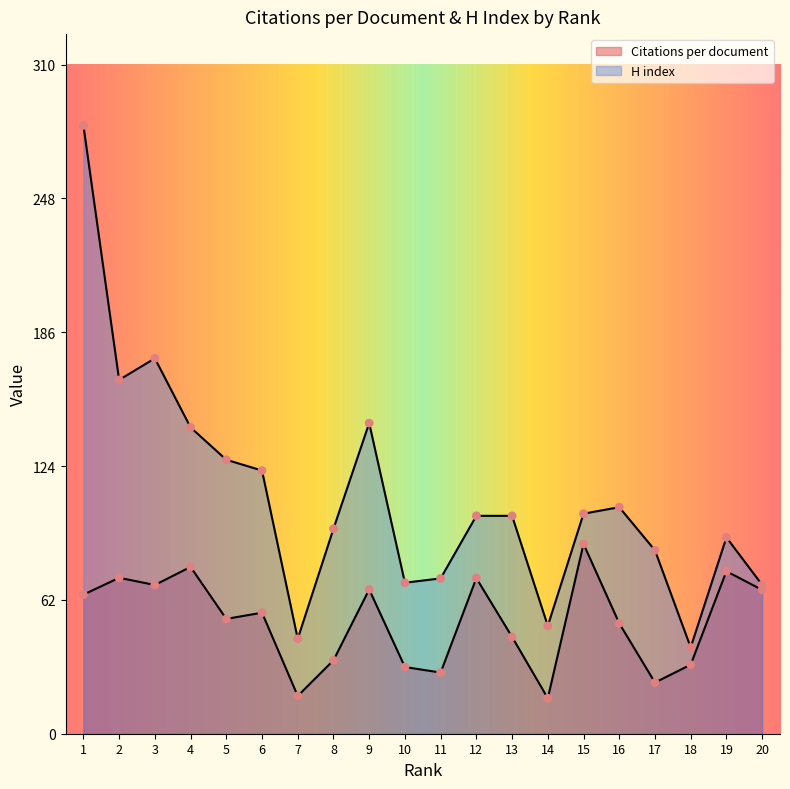

At which category is the sum across all series the highest?

1